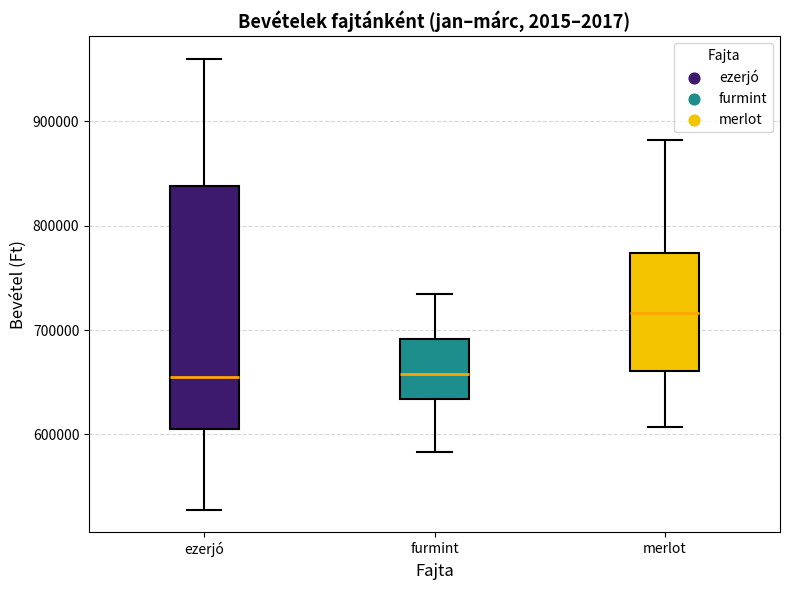

Where does the lower whisker of the box for merlot end on the y-axis? The values are not printed on the chart, so give them approximately, as read against the axis.

610000